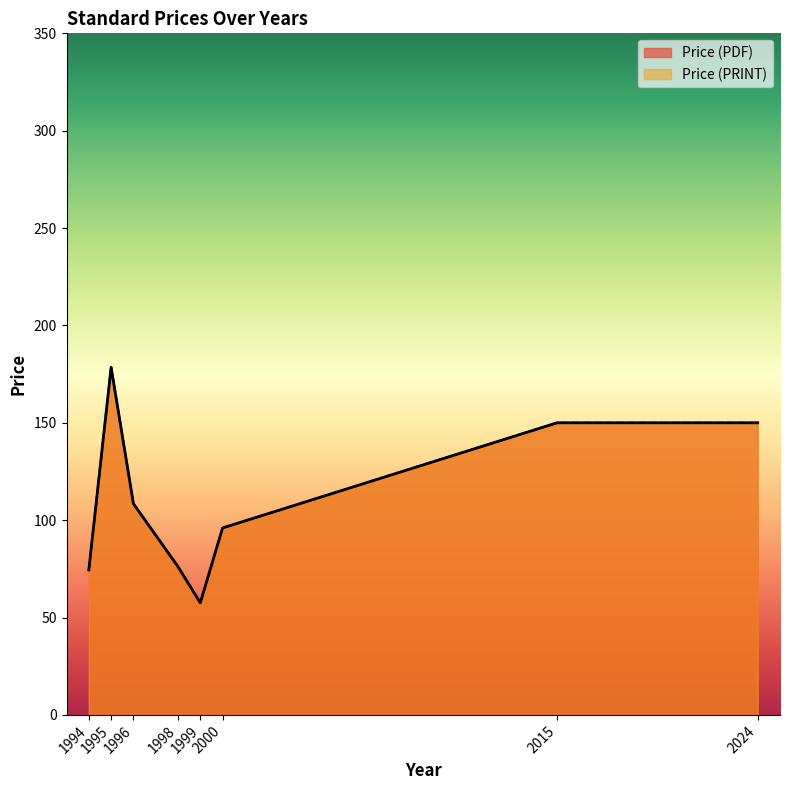

True or false: Price (PDF) and Price (PRINT) intersect in this chart.

False